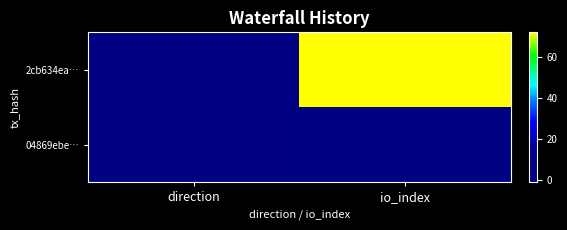

At which category does the chart reach its peak across all series?

io_index